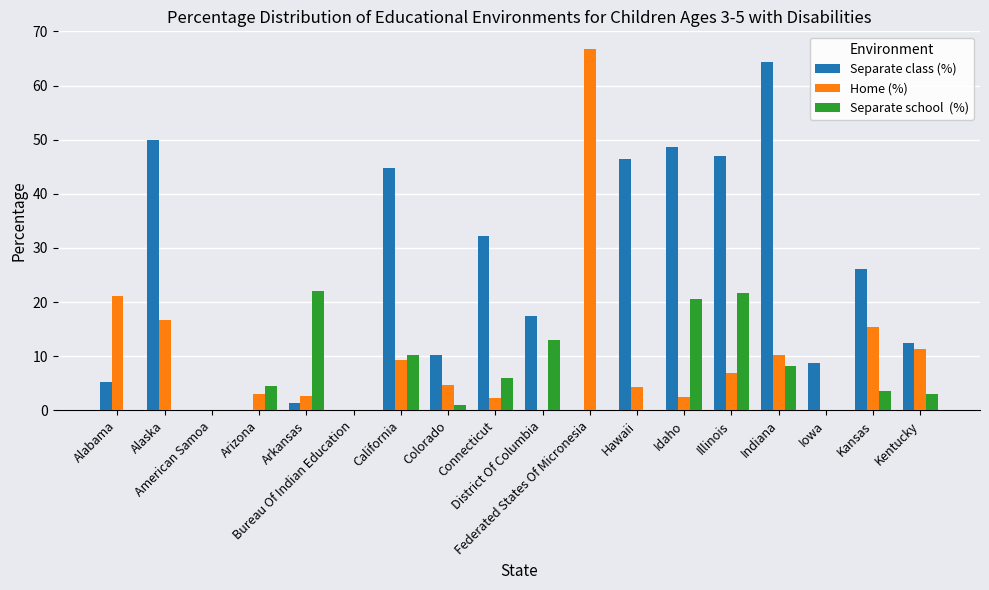

Count the number of categories in the chart.

18